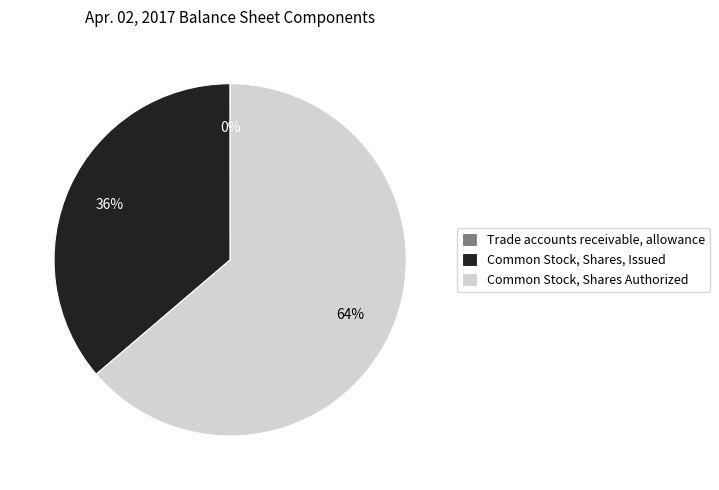

Which category has the biggest portion of the pie?

Common Stock, Shares Authorized